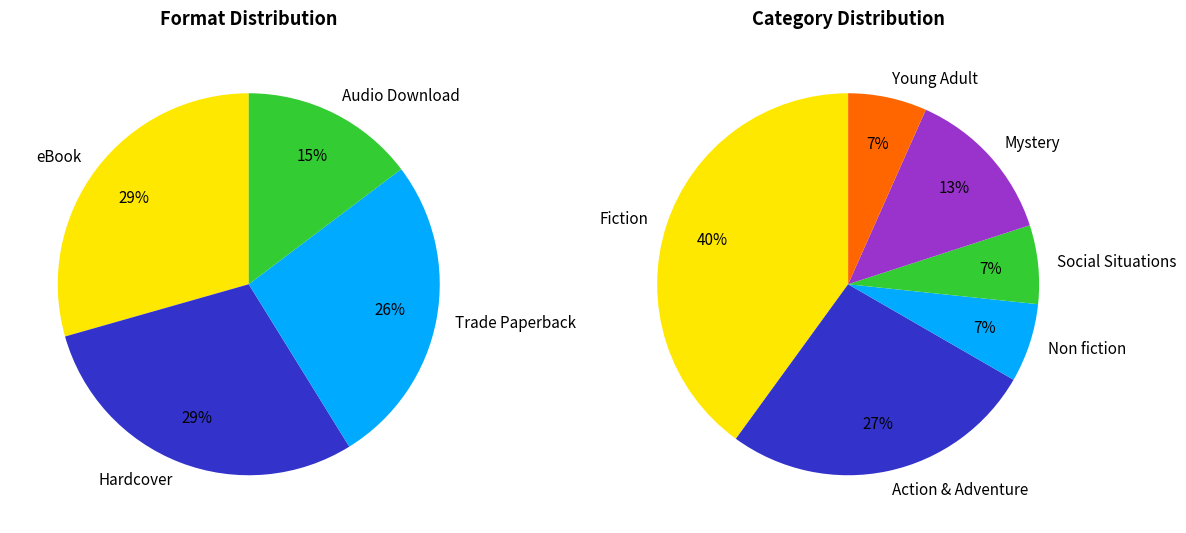

Combined, what portion of the pie is Action & Adventure and Young Adult?

33.3%